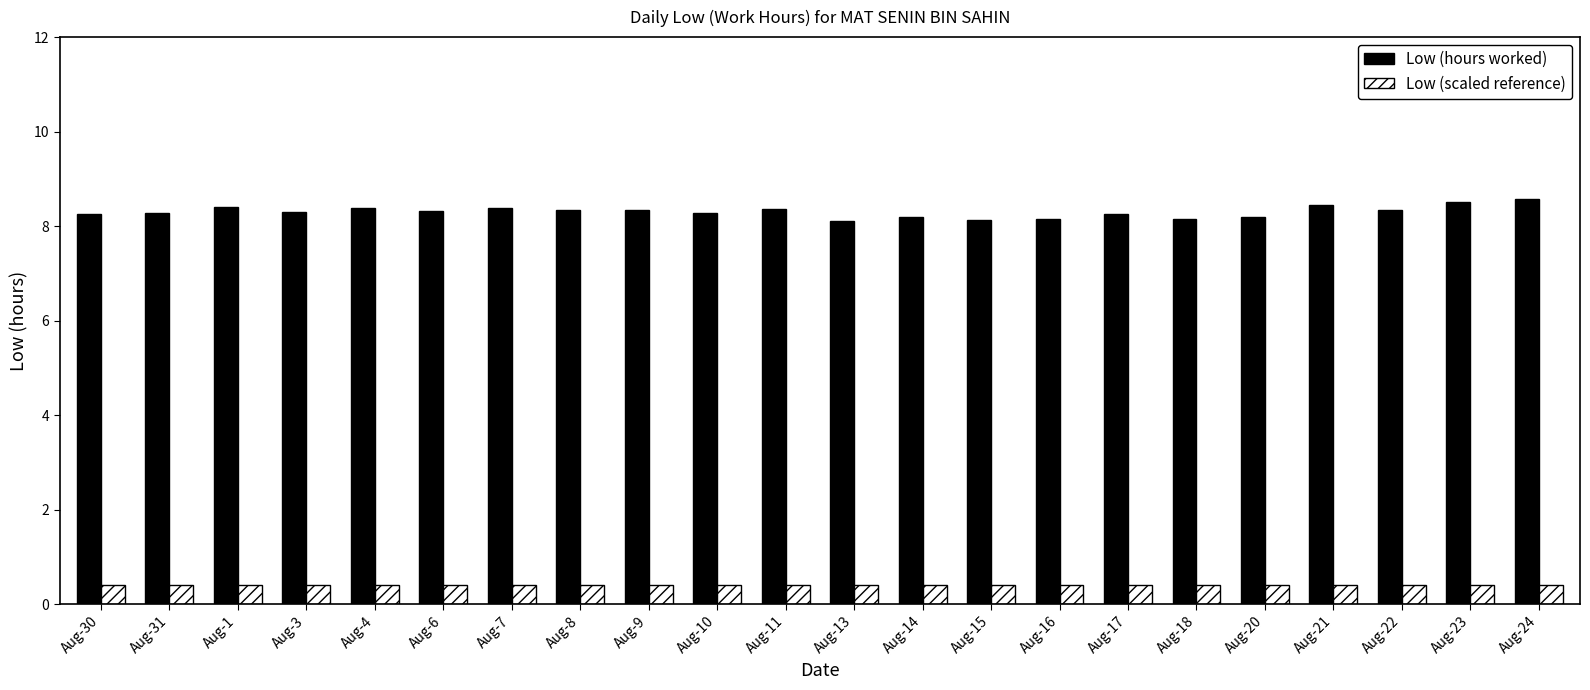

Rank the series by their average value, from highest to lowest.

Low (hours worked), Low (scaled reference)